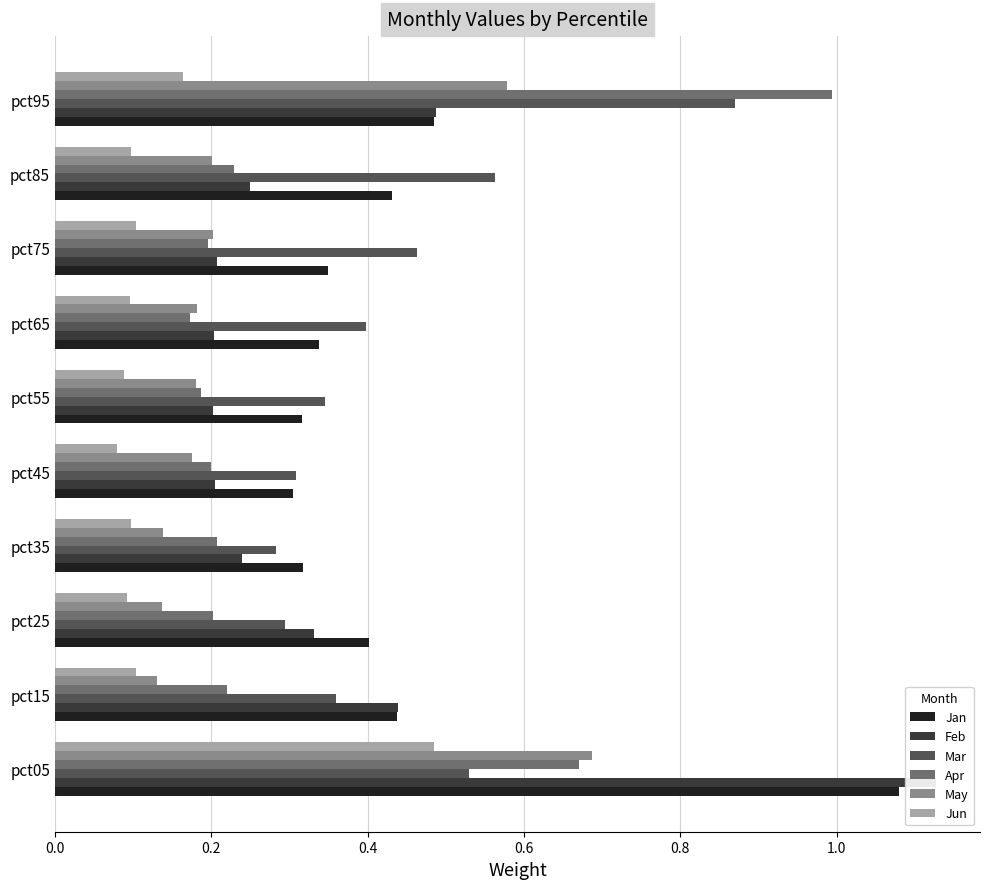

What is the sum of the Jan values at pct45 and pct15?

0.7